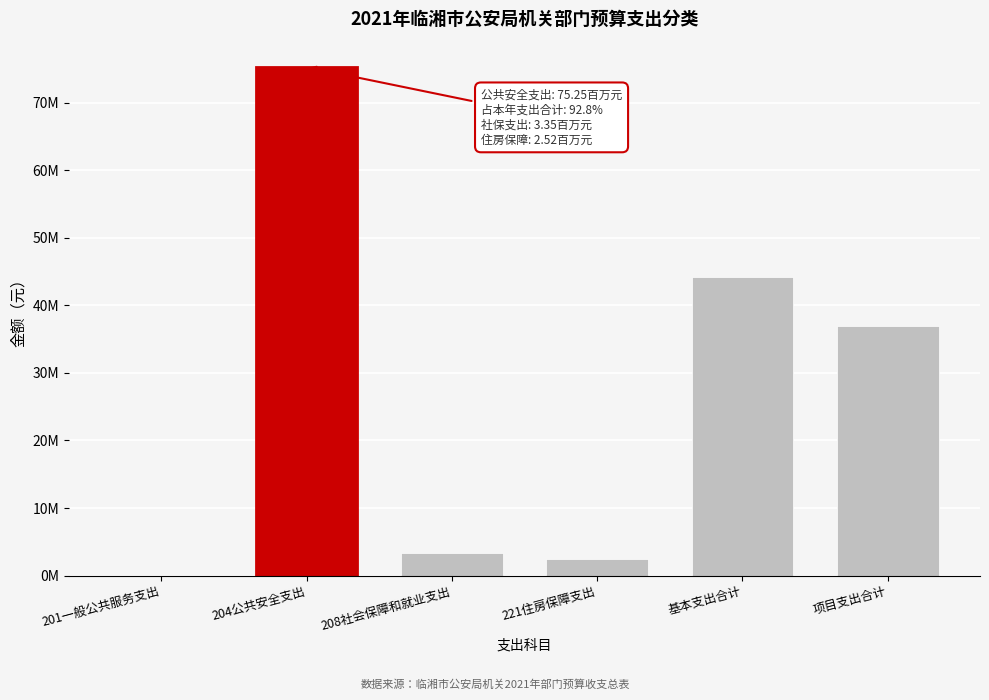

Are the bars horizontal?

No